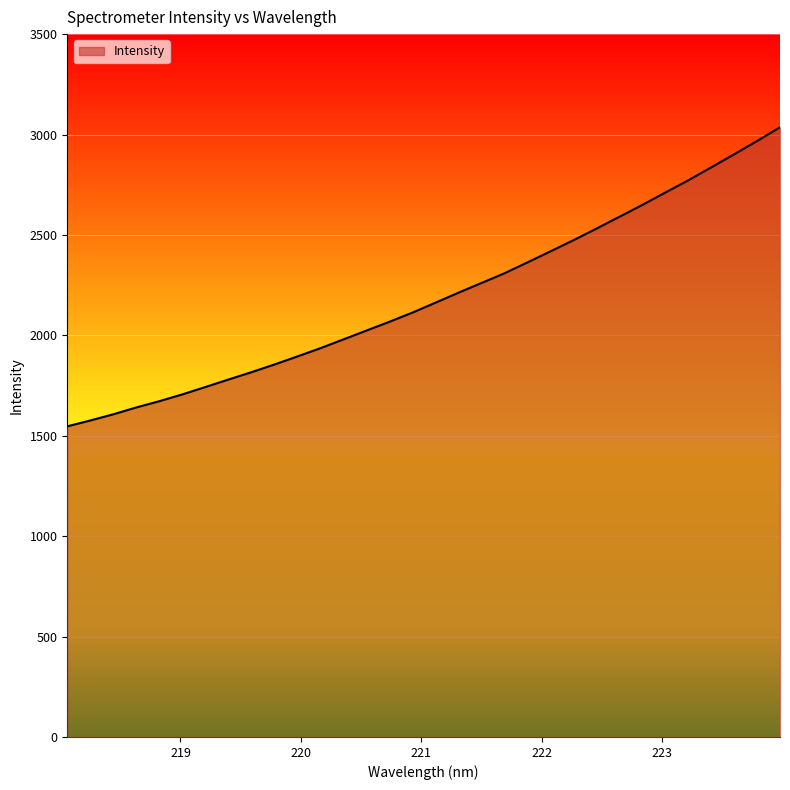

What is the greatest value displayed?

3036.1